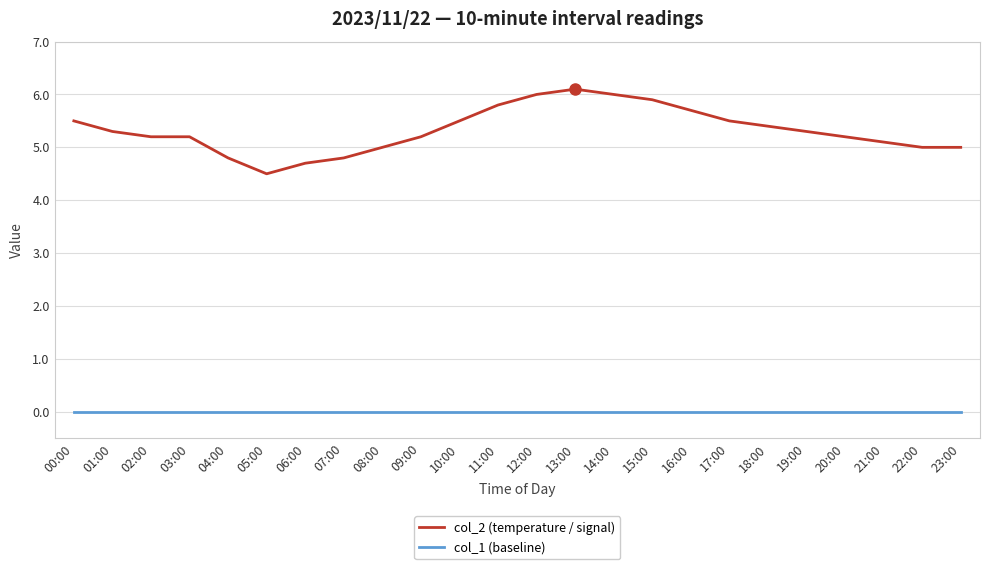

Is the value of col_2 (temperature / signal) at 10:00 greater than the value of col_1 (baseline) at 15:00?

Yes